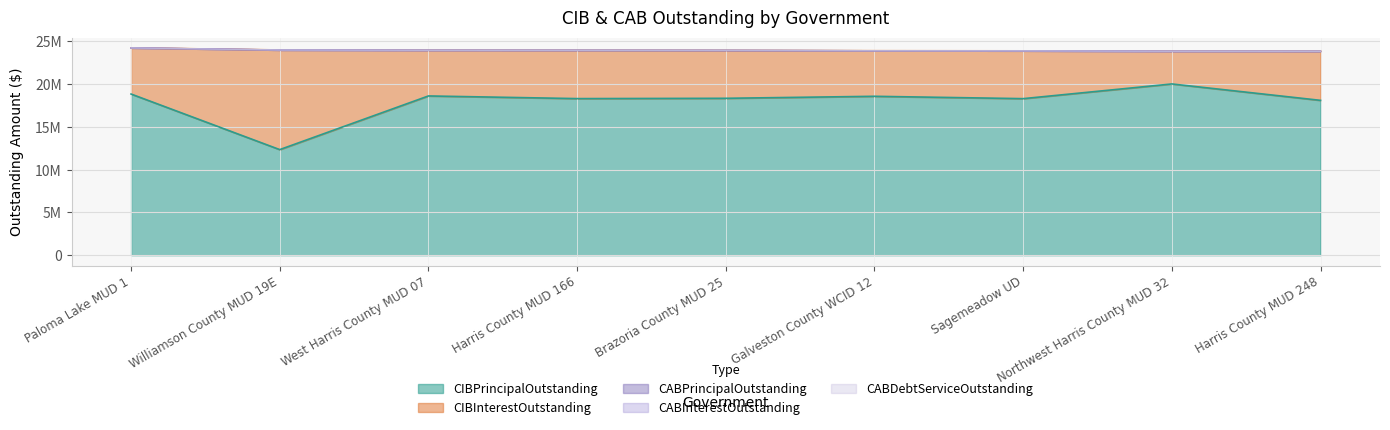

What is the spread (max minus min) of values at Galveston County WCID 12?

18585000.0